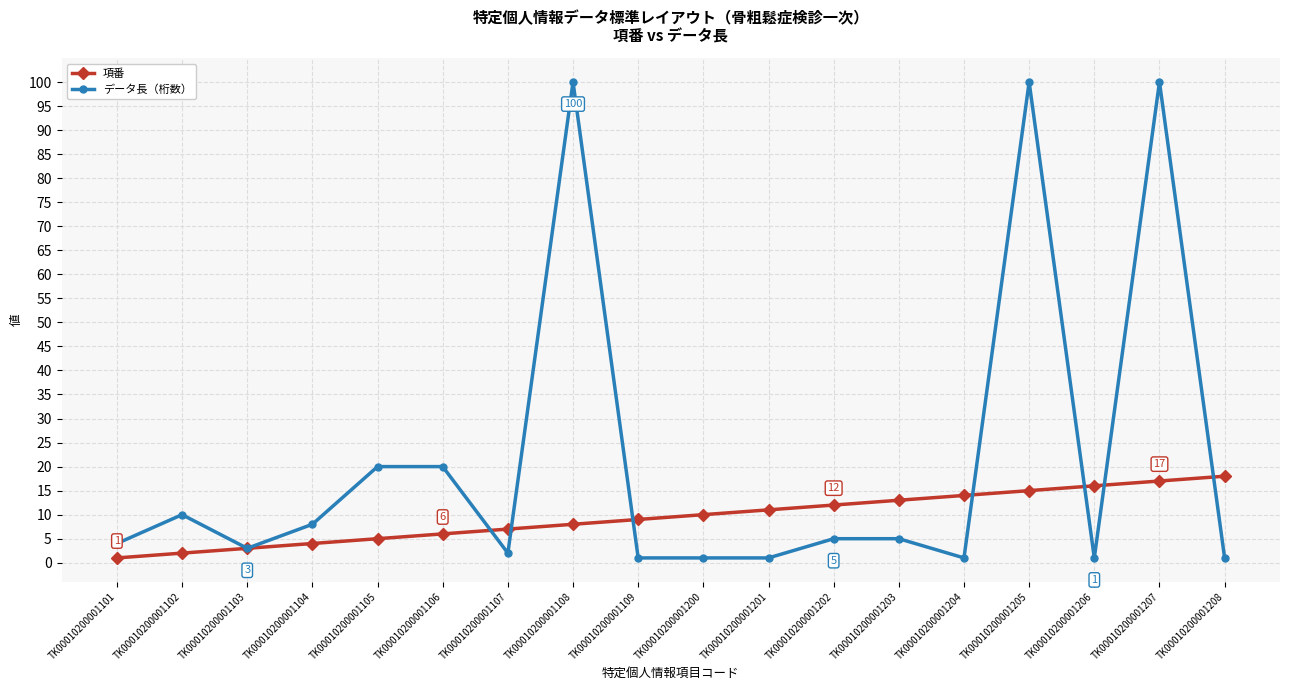

Where does the データ長（桁数） series first go above 5?

TK00010200001102